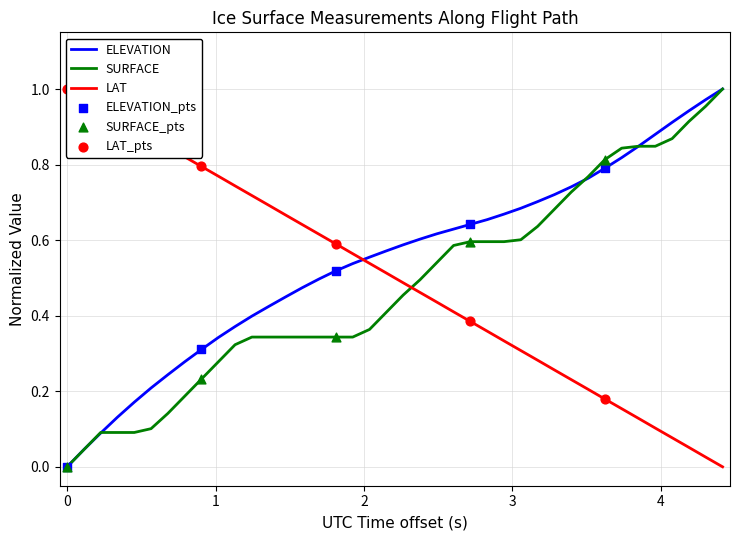

At how many categories does at least one series exceed 0?

40